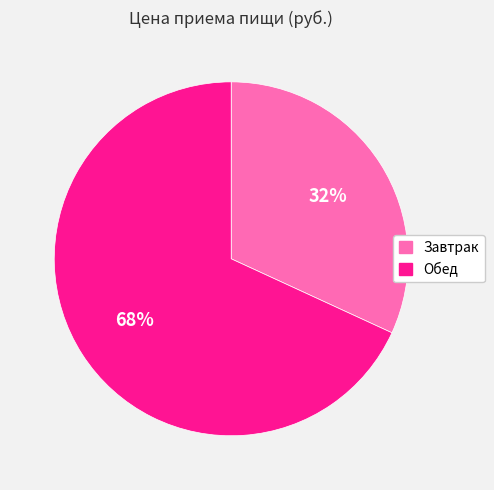

What is the largest slice in the pie chart?

Обед